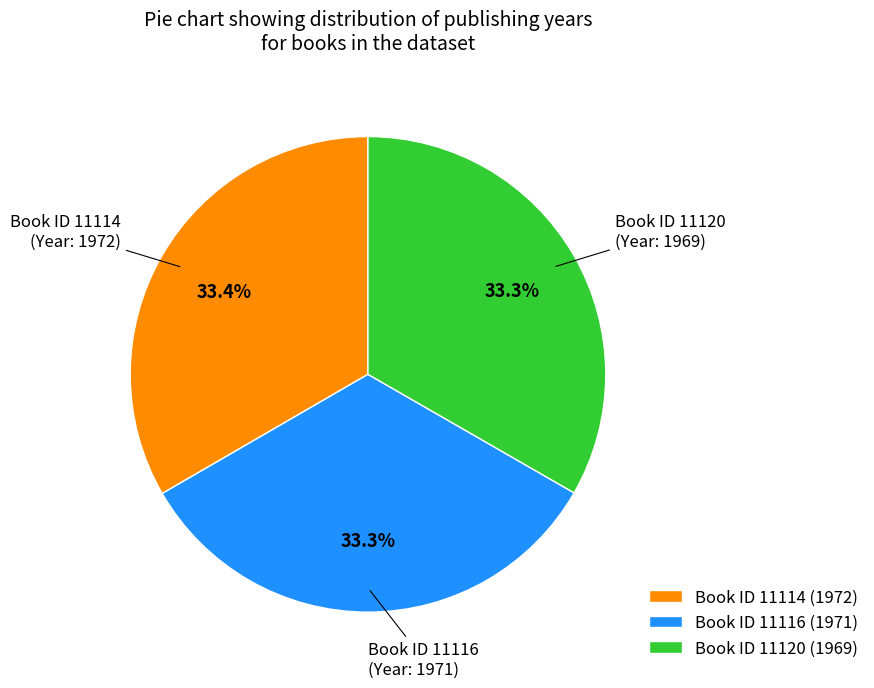

Combined, do Book ID 11116 (1971) and Book ID 11120 (1969) account for over 50%?

Yes